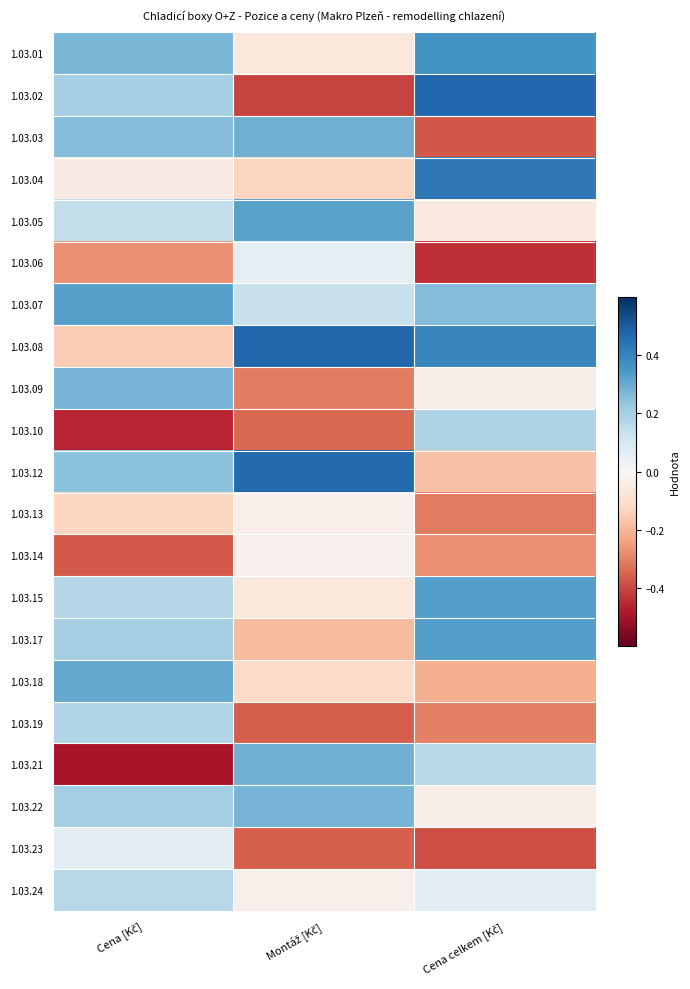

What is the total value across all series at Cena celkem [Kč]?

0.4